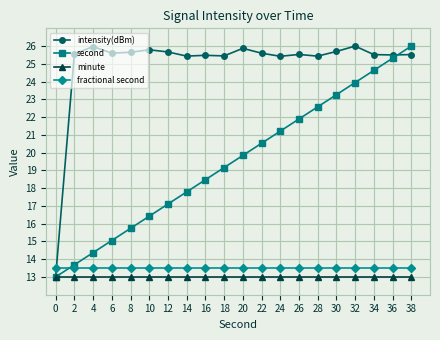

Between 6 and 26, which series saw the biggest shift?

second